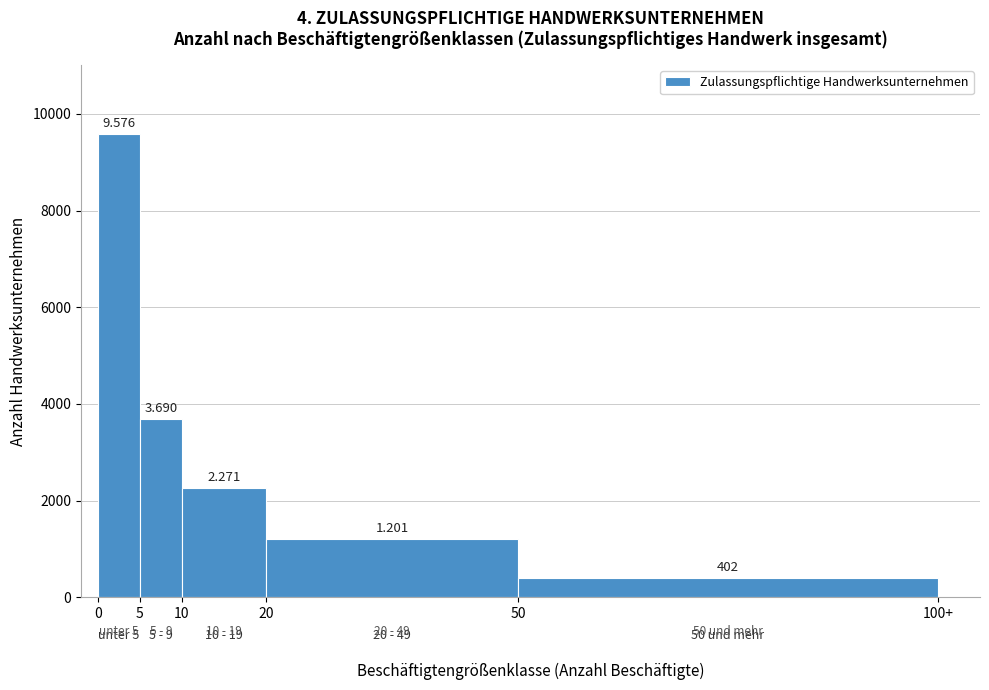

How many bars are there in total?

5